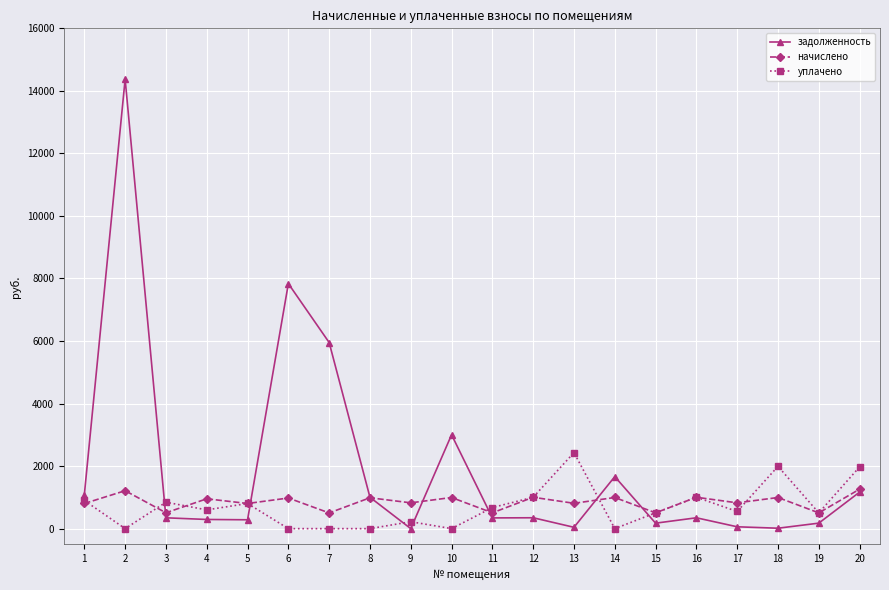

True or false: начислено has more than 1 interior local peaks.

True